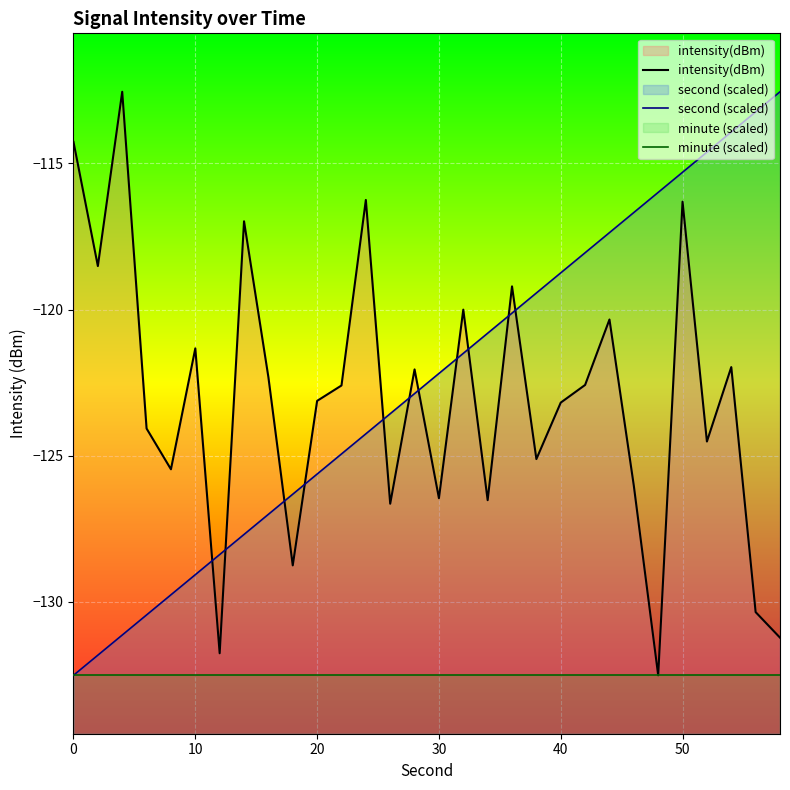

Which series has the largest range (max minus min)?

intensity(dBm)